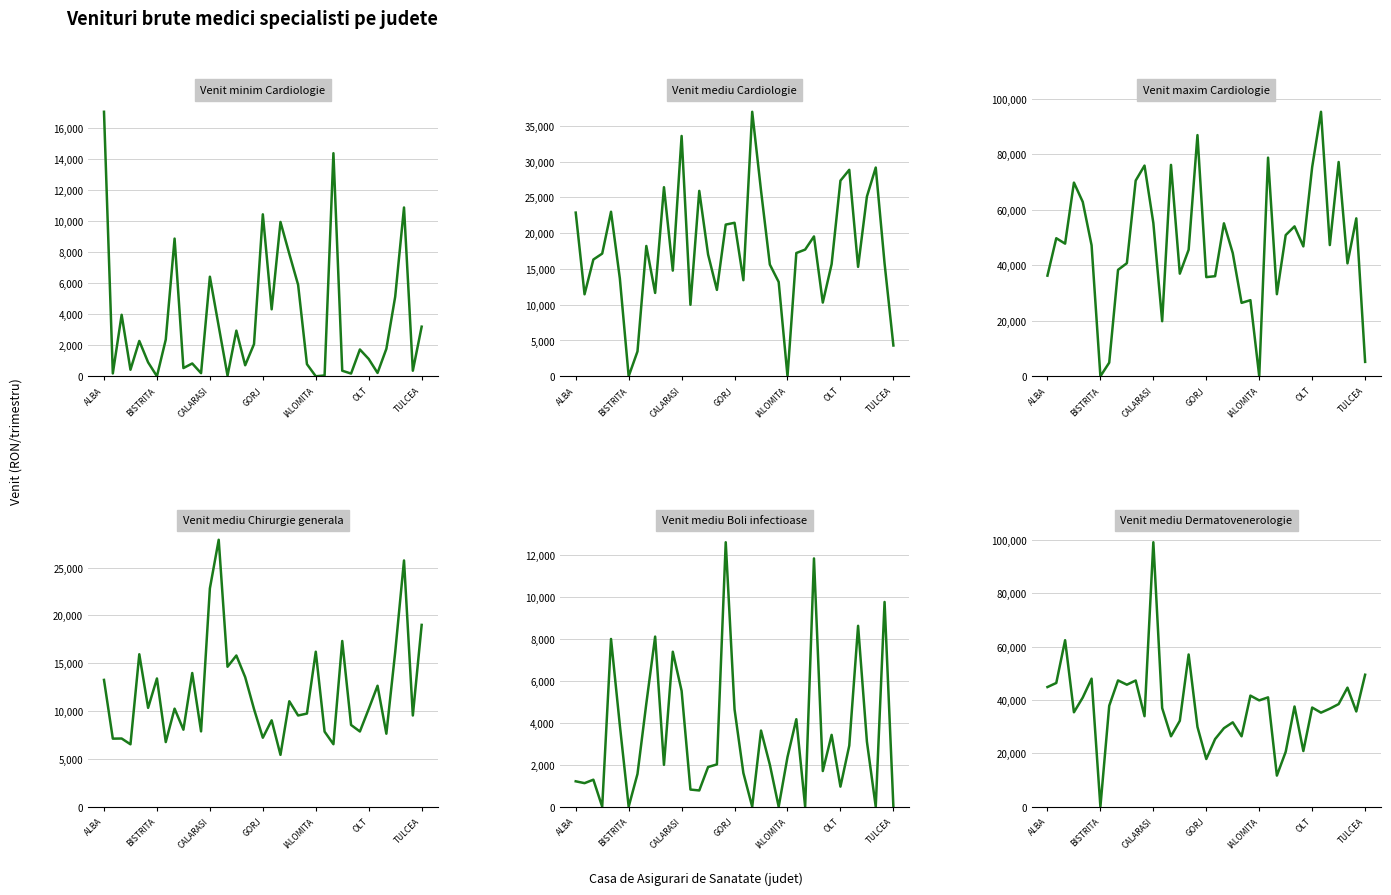

What is the greatest value displayed?

99039.9